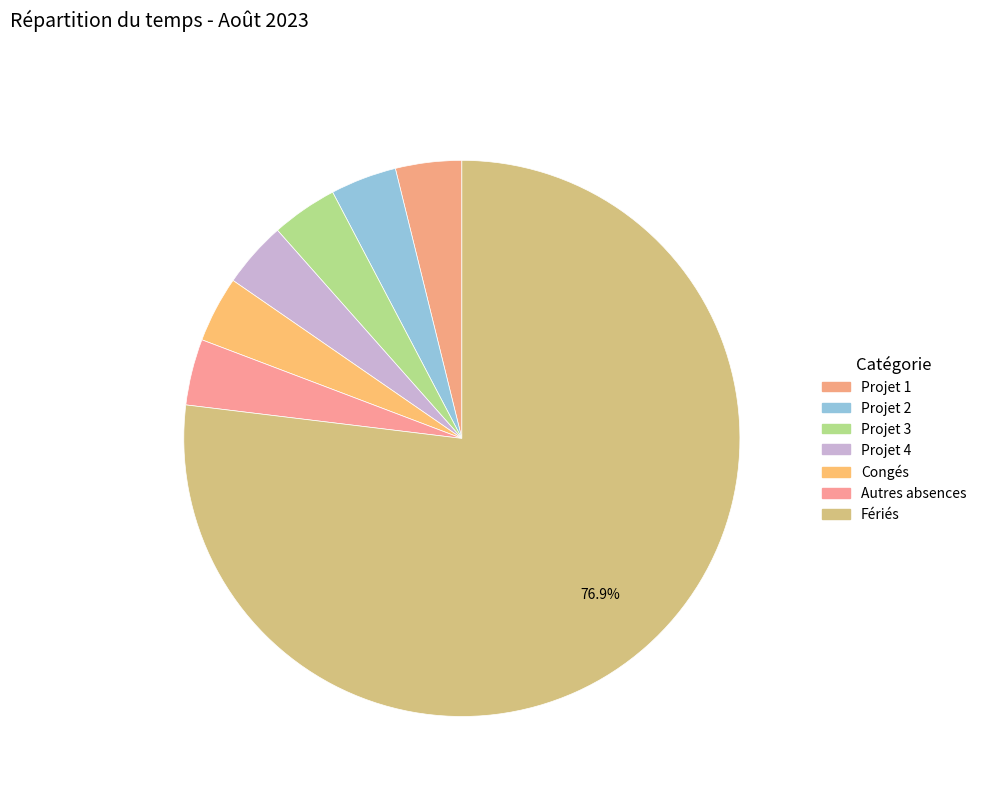

Which category has the biggest portion of the pie?

Fériés